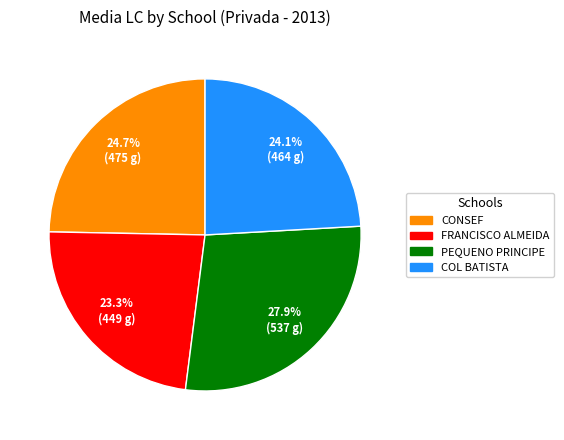

To the nearest percent, what is the difference between the largest and smallest slice percentages?

5%